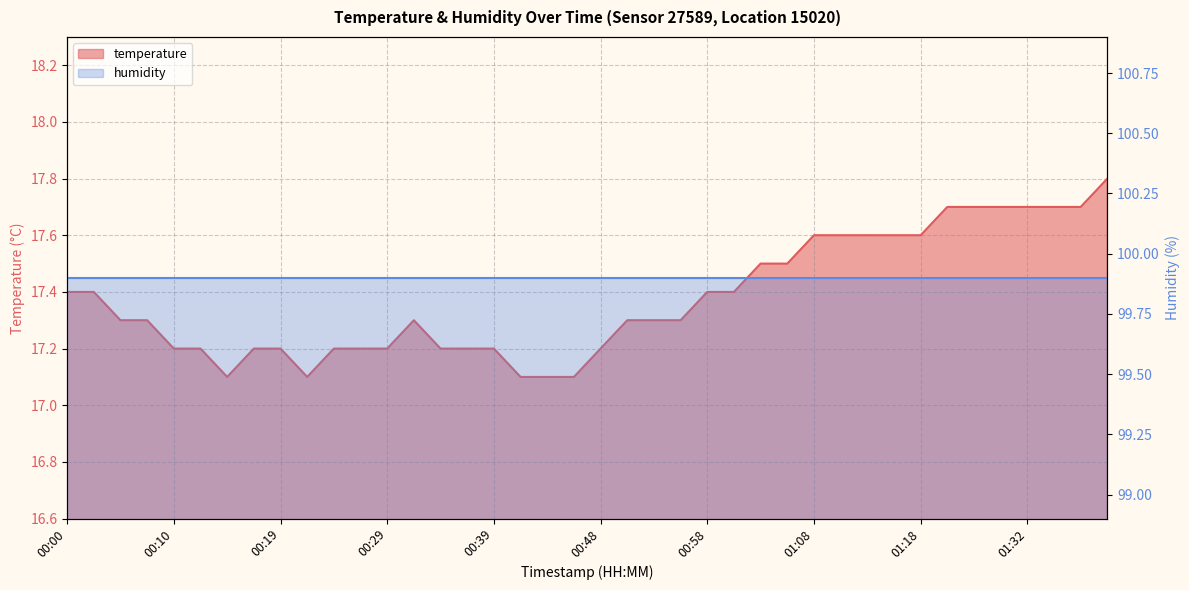

True or false: the data shows 7.3 at 00:05.

False